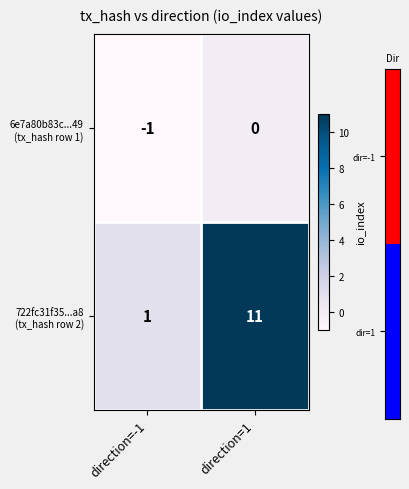

How many series are shown in this chart?

2